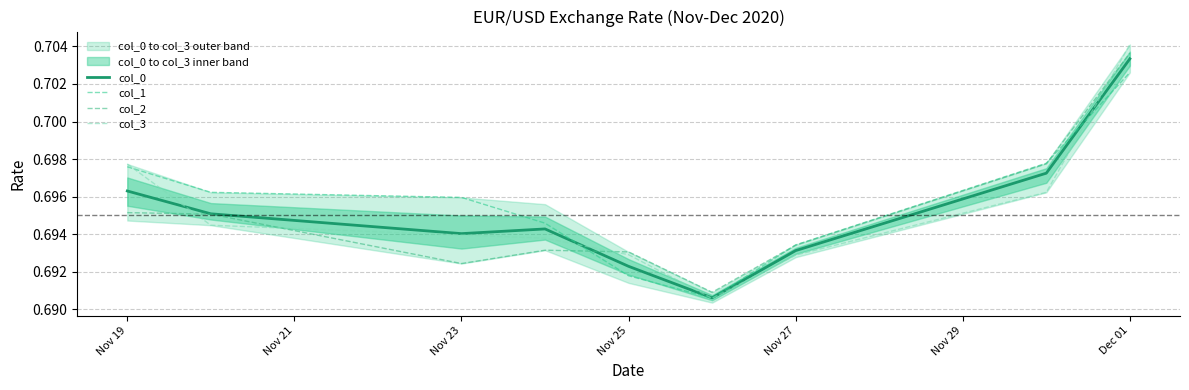

Which series changed the most between Nov 19 and Nov 25?

col_1